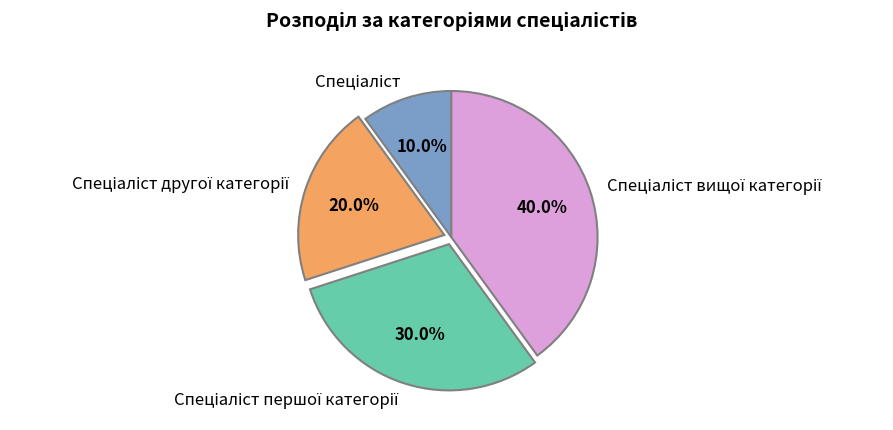

Does any single category account for the majority?

No